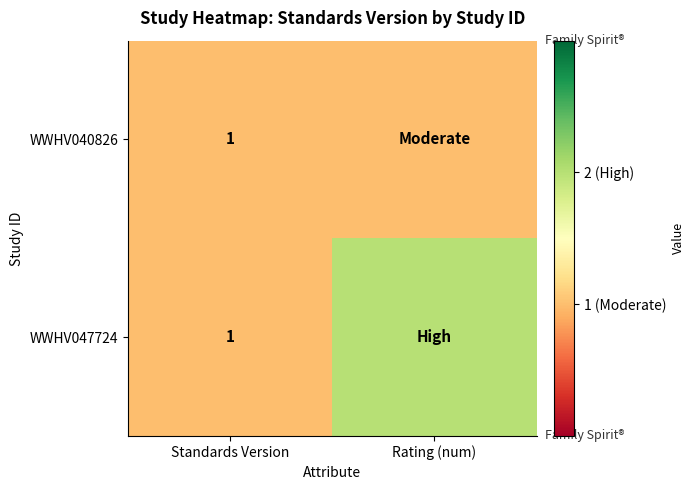

The WWHV047724 series shows 1 at Standards Version. True or false?

True